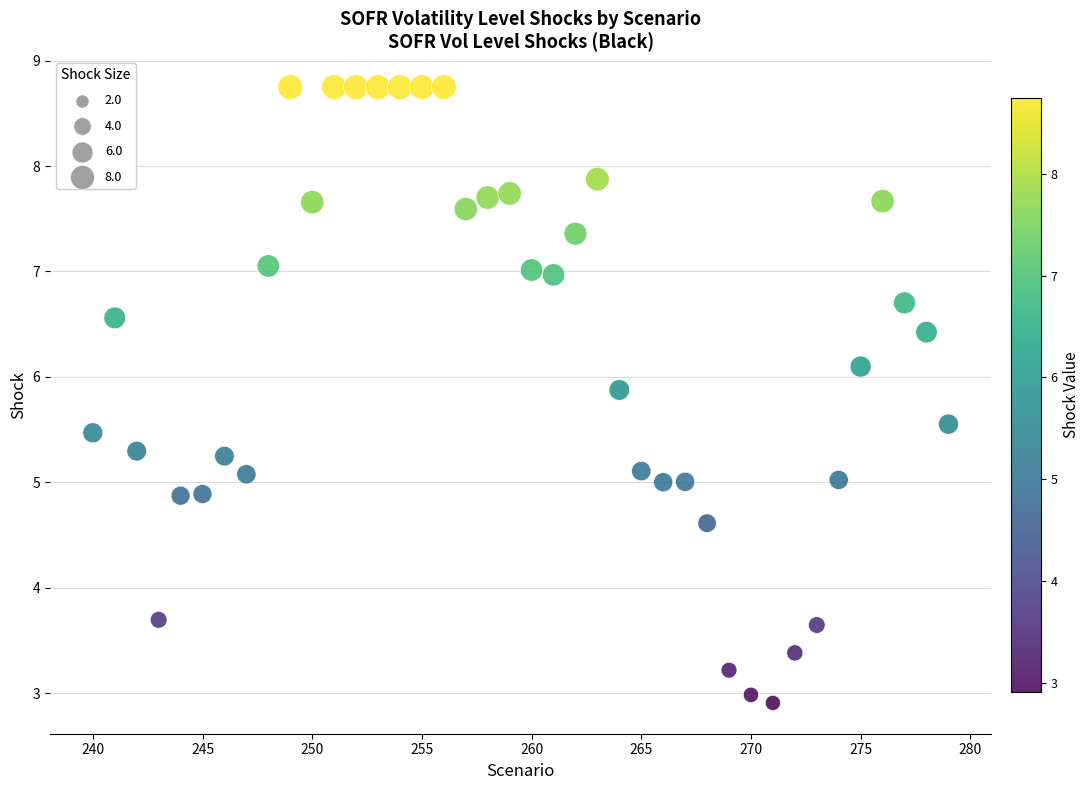

What is the range of X values (max minus min)?

39.0